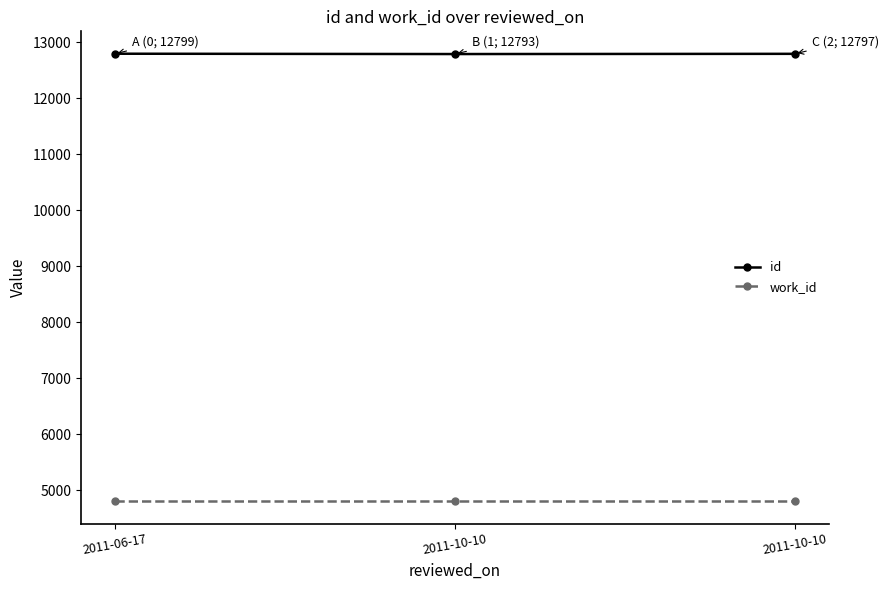

At 2011-06-17, list the series in order from largest to smallest.

id, work_id